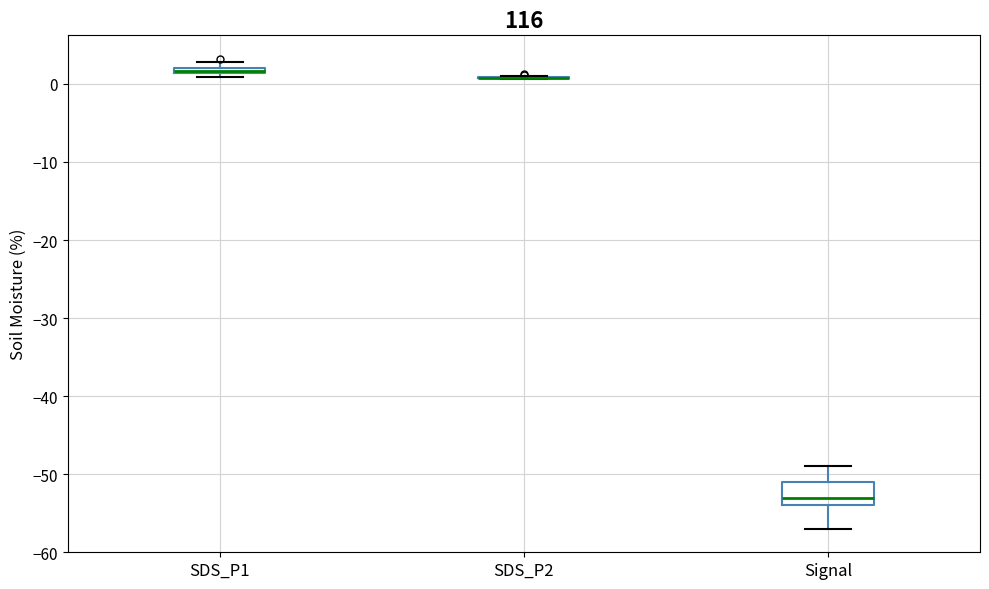

Comparing the boxes themselves (not the whiskers), which one is the tallest?

Signal